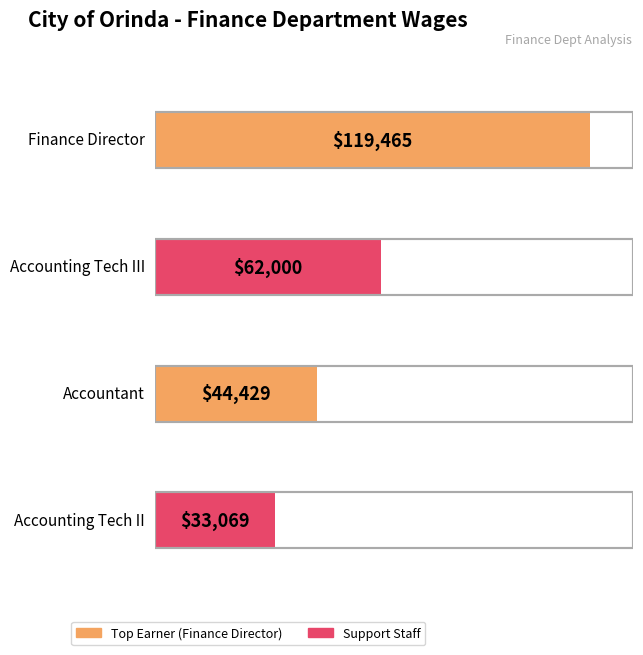

Is it true that the value at Accounting Tech III is 83709?

False